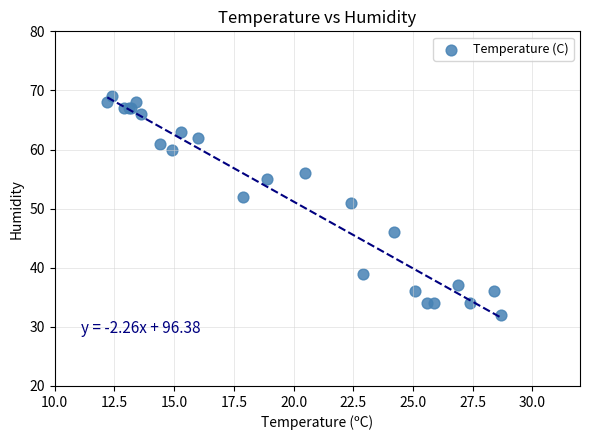

What Y value in the scatter plot is closest to 50?

51